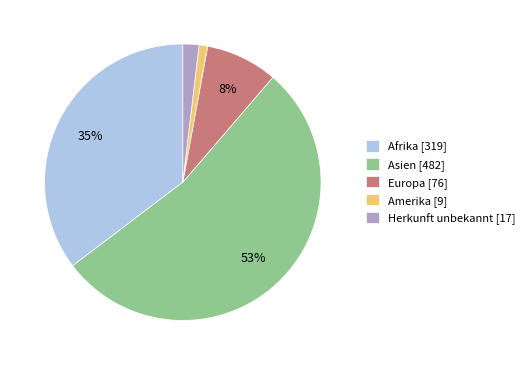

Is the sum of Herkunft unbekannt [17] and Afrika [319] greater than half?

No